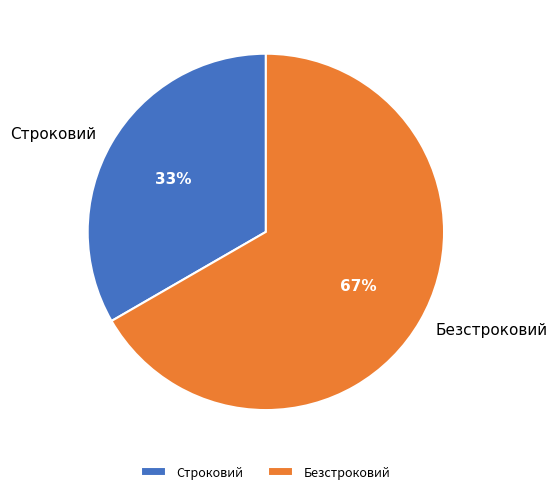

Is the sum of Строковий and Безстроковий greater than half?

Yes